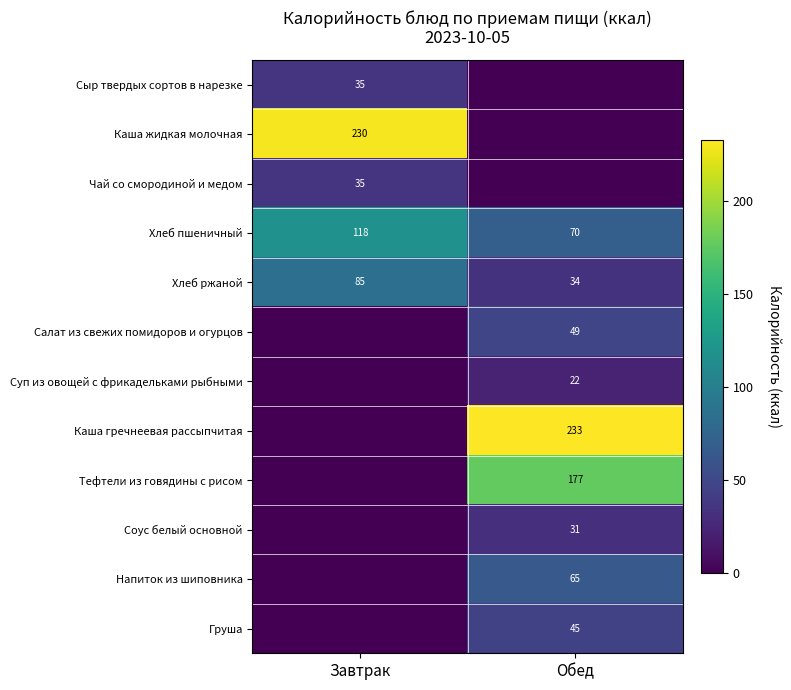

What is the difference between the highest and lowest values at Завтрак?

230.0